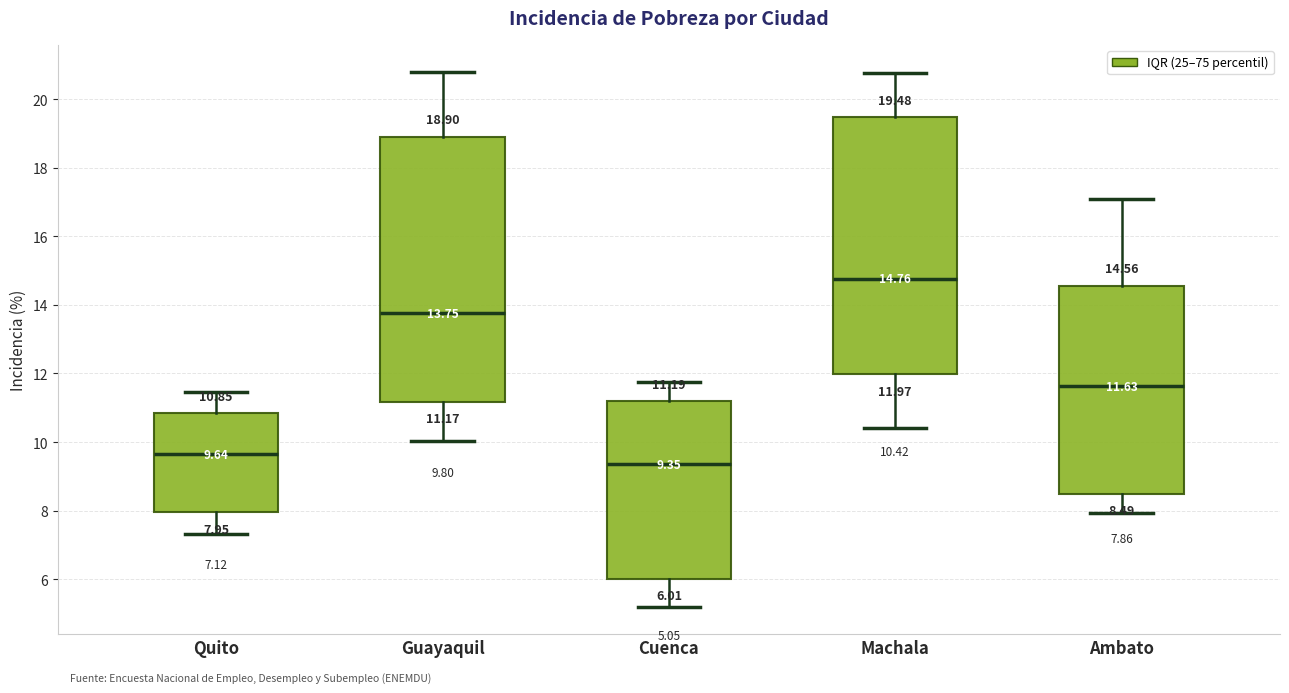

Which box is the tallest, from its lower edge to its upper edge?

Guayaquil